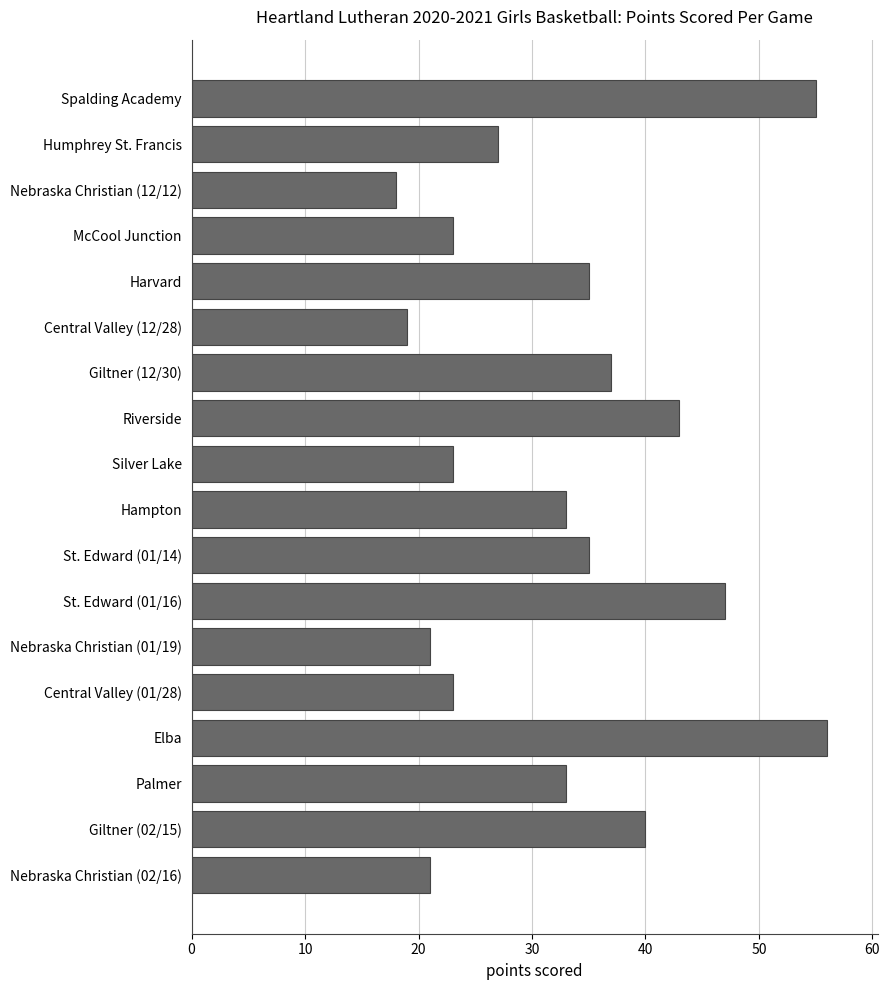

Does the chart contain stacked bars?

No